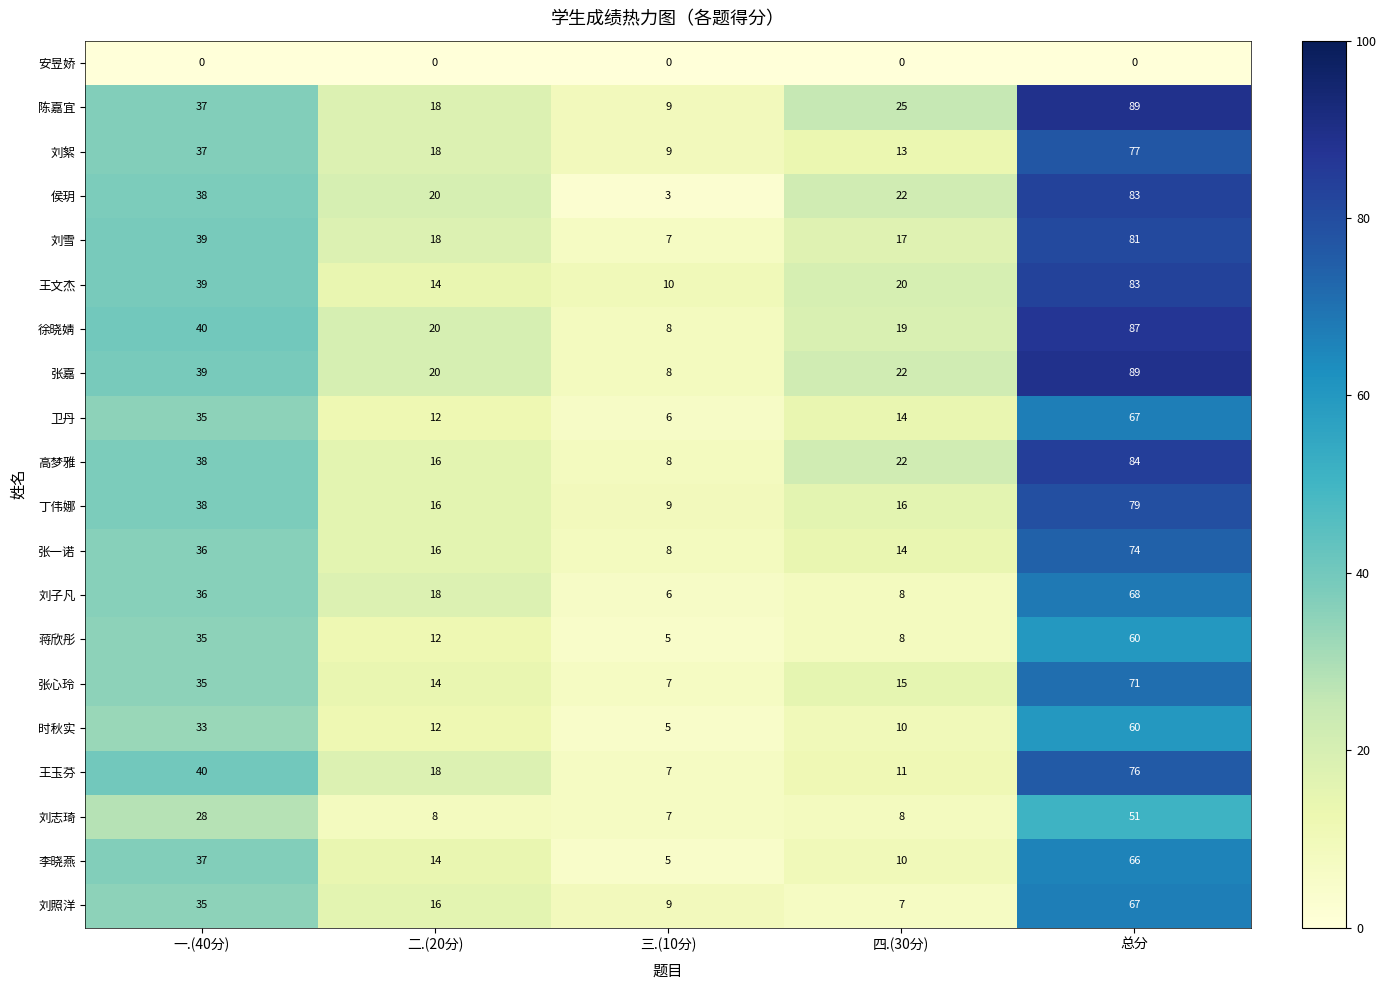

What is the total value across all series at 二.(20分)?

300